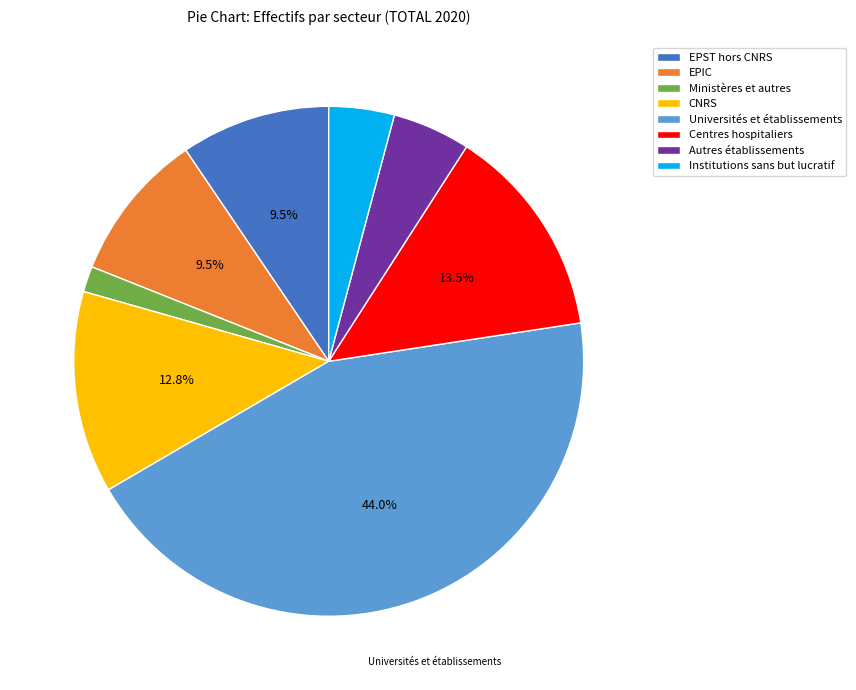

Which slice is the largest?

Universités et établissements